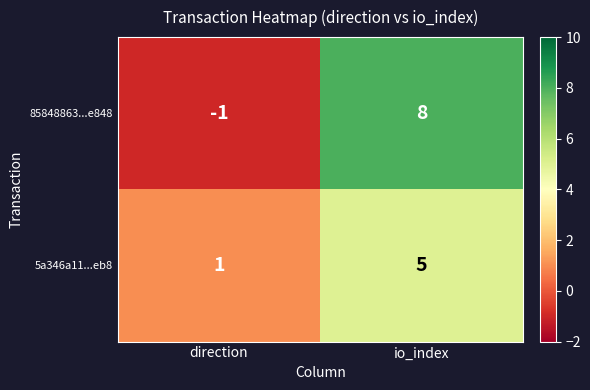

How many negative values does the 85848863...e848 series have?

1